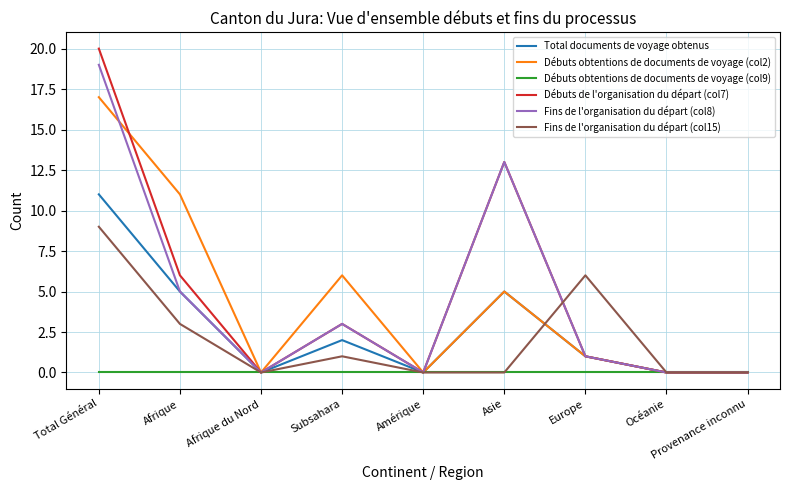

Is the value of Fins de l'organisation du départ (col15) at Afrique du Nord greater than the value of Total documents de voyage obtenus at Total Général?

No